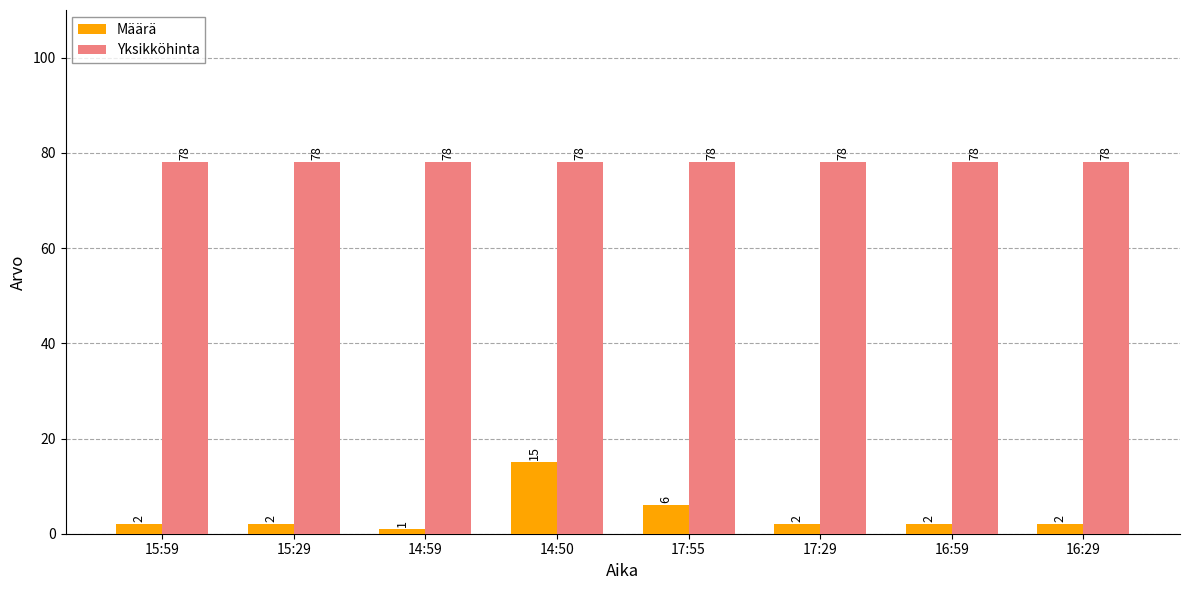

True or false: Määrä has a value of 15 at 14:50.

True